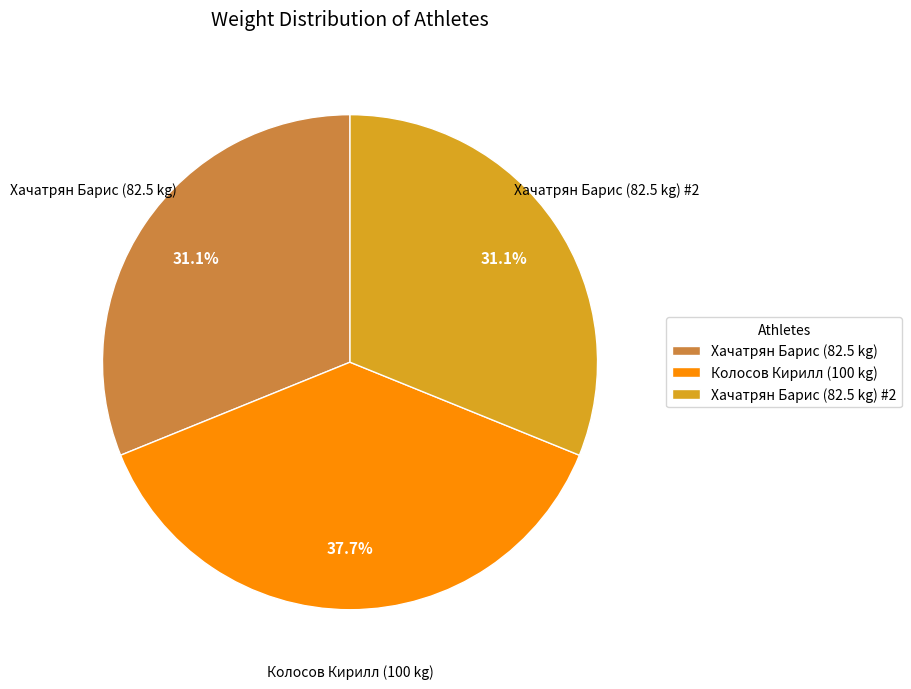

Approximately how many times larger is the value at Колосов Кирилл (100 kg) compared to Хачатрян Барис (82.5 kg) #2?

1.2